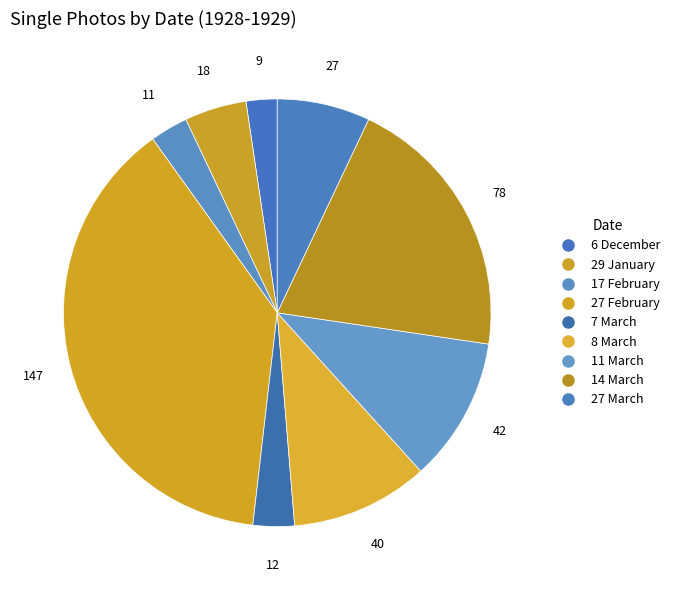

Rank the categories by value from lowest to highest.

6 December, 17 February, 7 March, 29 January, 27 March, 8 March, 11 March, 14 March, 27 February